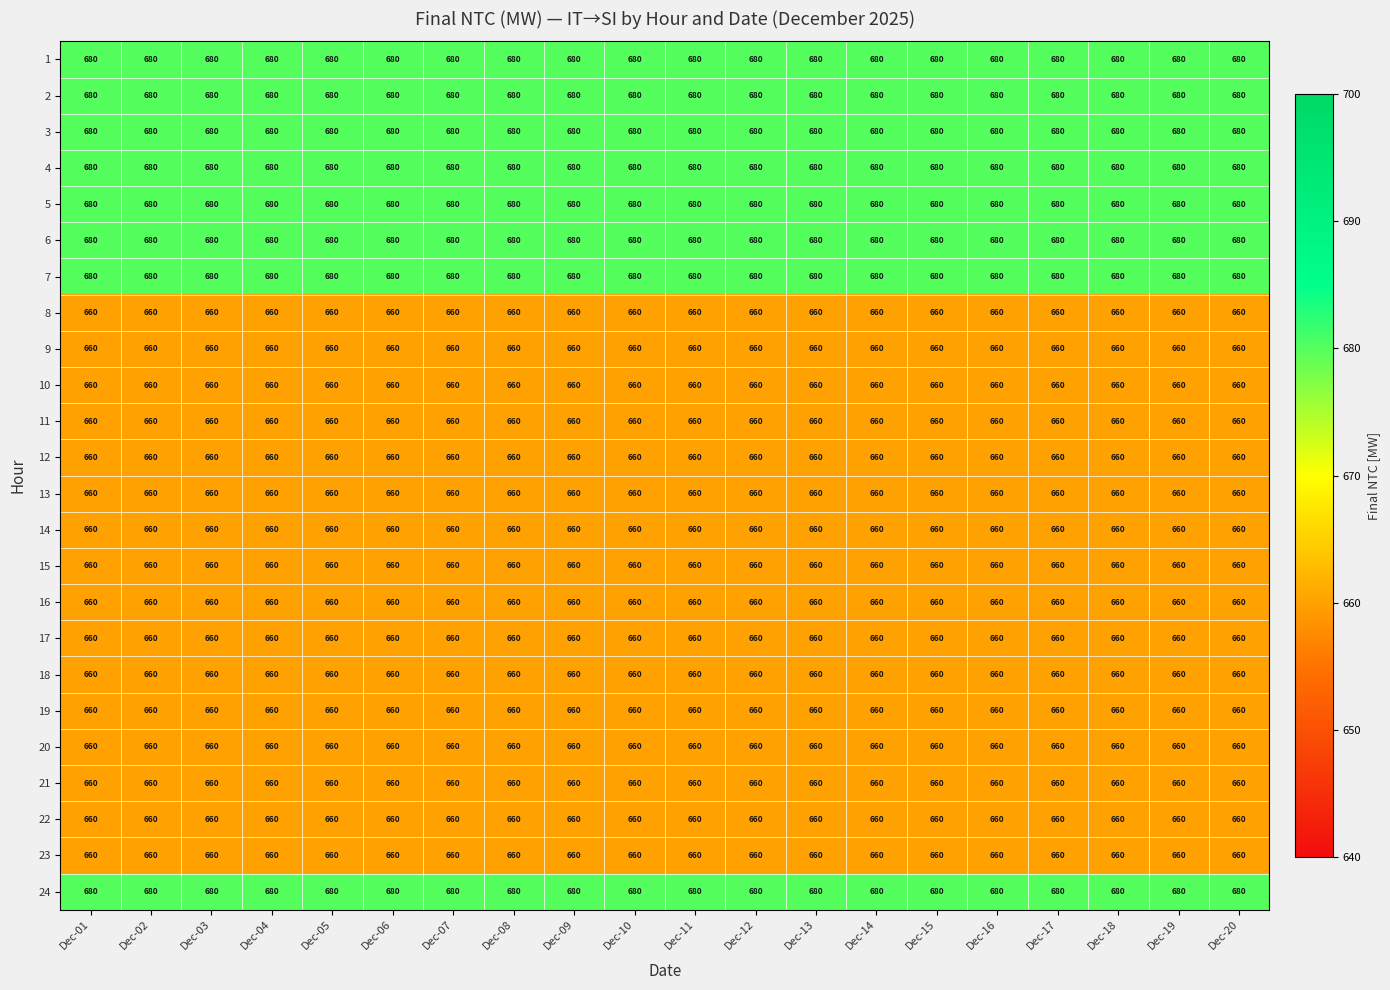

What is the lowest value of the 19 series?

660